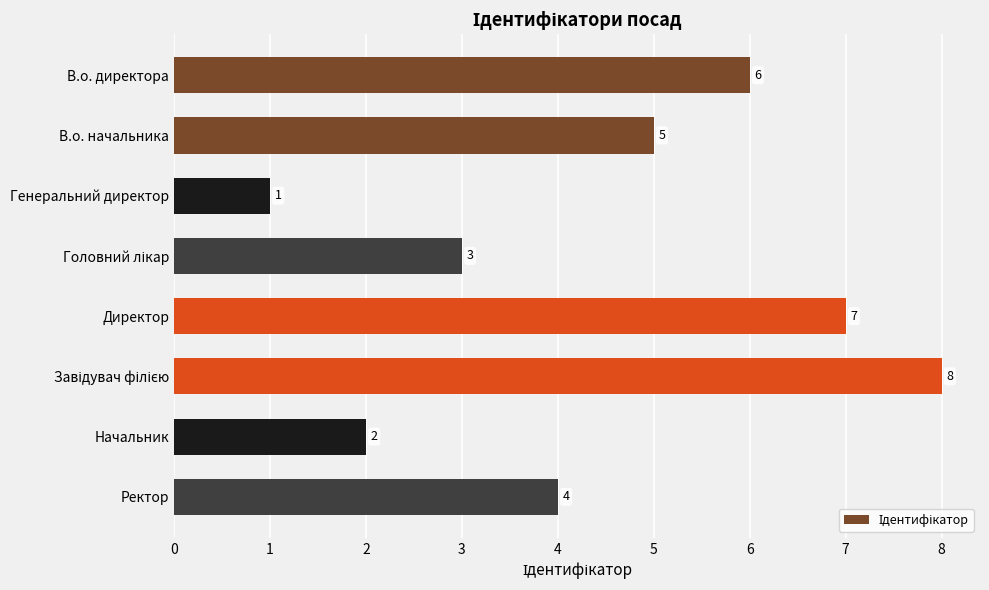

Read the value at В.о. директора.

6